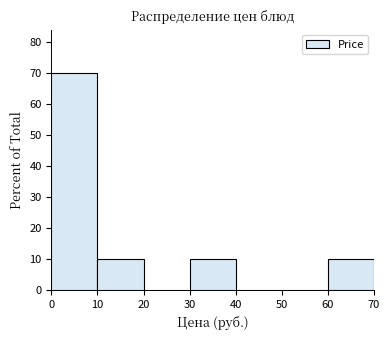

Over which range of the x-axis is the bar tallest?

0 to 10